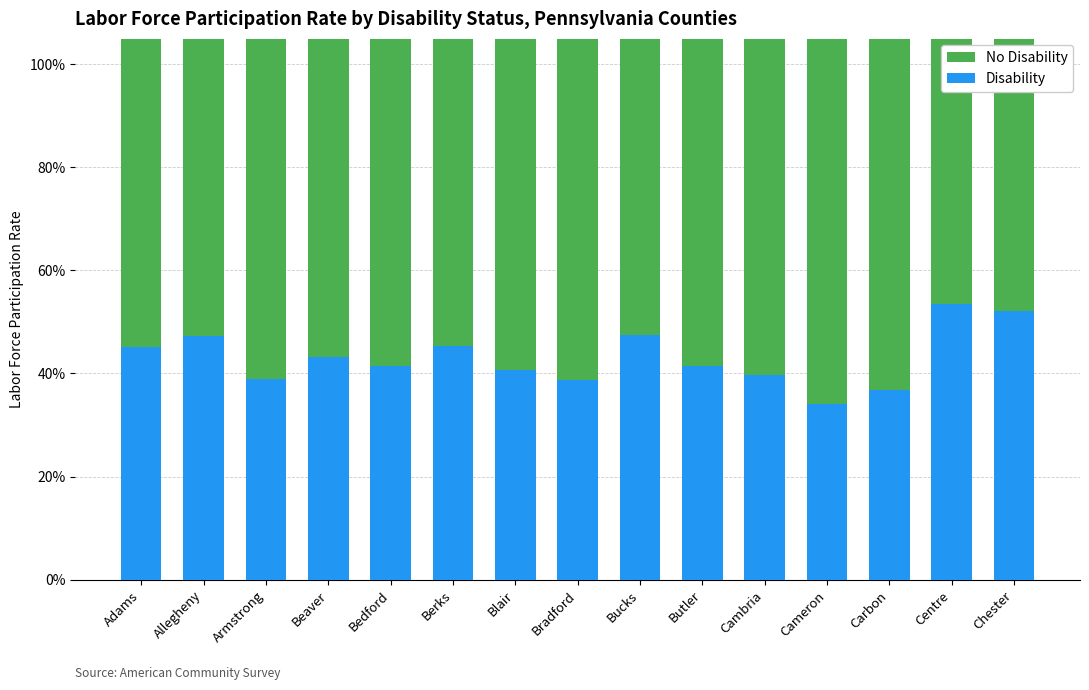

What is the label of the 13th bar from the left?

Carbon